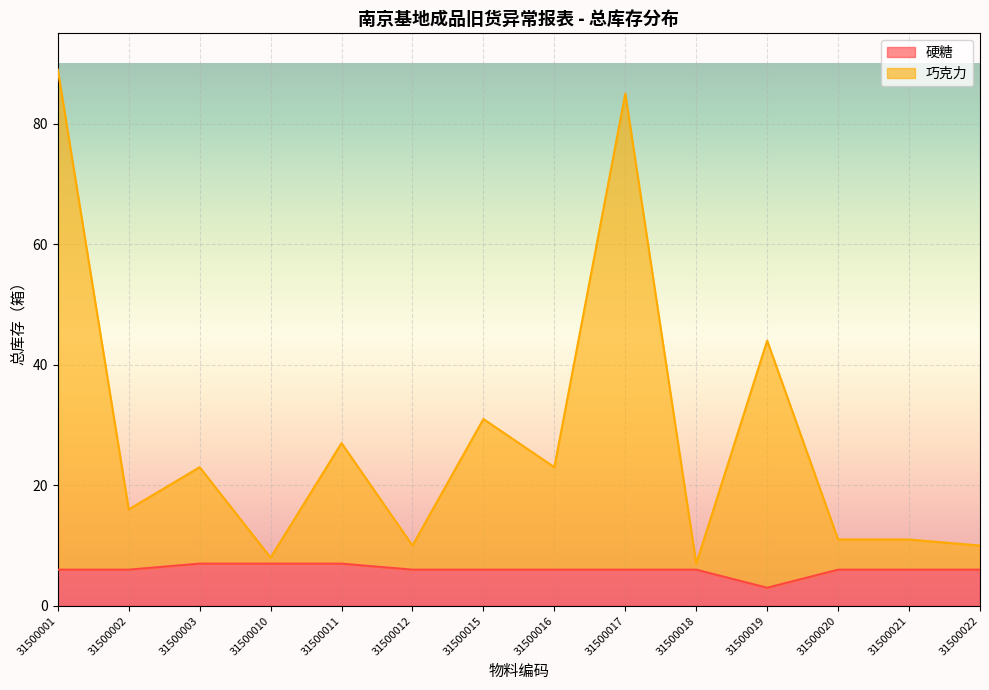

What is the difference between the second highest and second lowest values in the 硬糖 series?

1